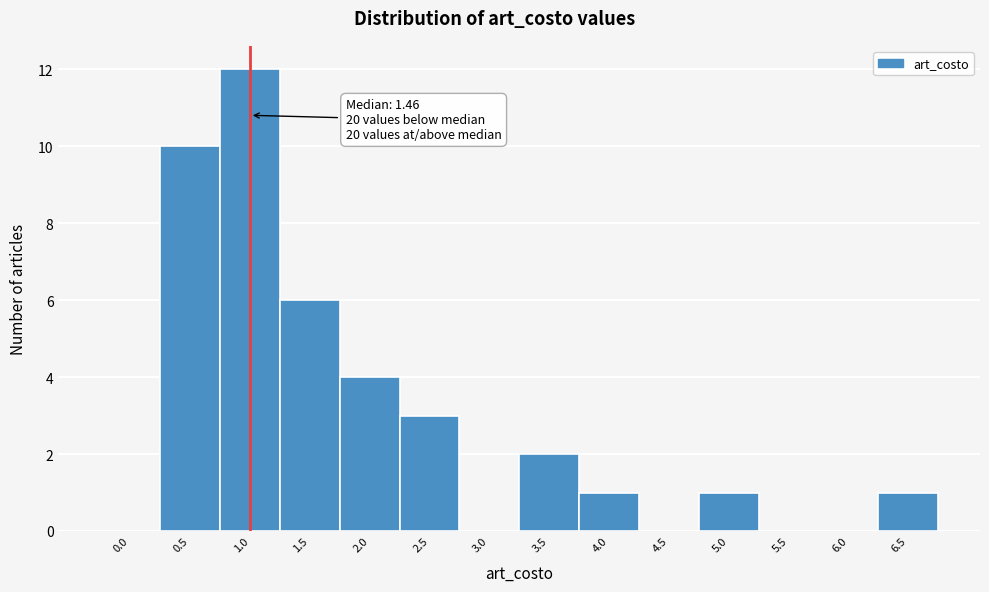

Reading left to right, list all the values displayed in this chart.

0.0=0	0.5=10	1.0=12	1.5=6	2.0=4	2.5=3	3.0=0	3.5=2	4.0=1	4.5=0	5.0=1	5.5=0	6.0=0	6.5=1